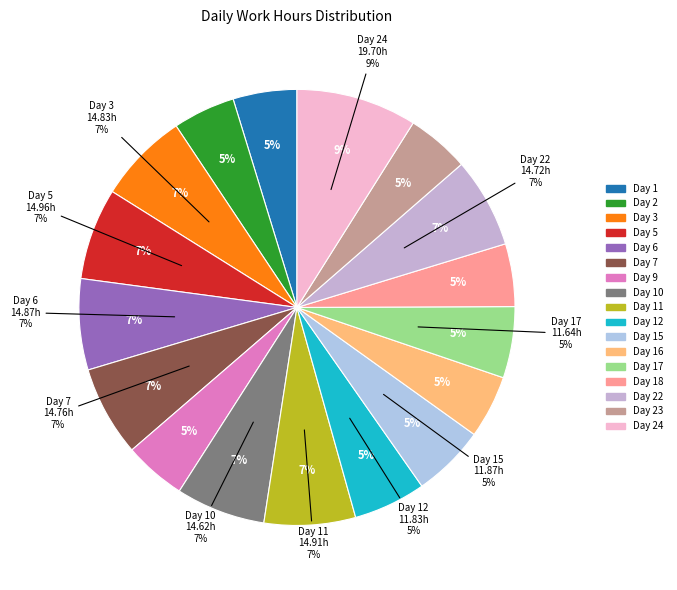

Rank the categories by value from highest to lowest.

Day 24, Day 5, Day 11, Day 6, Day 3, Day 7, Day 22, Day 10, Day 15, Day 12, Day 17, Day 1, Day 16, Day 23, Day 18, Day 2, Day 9